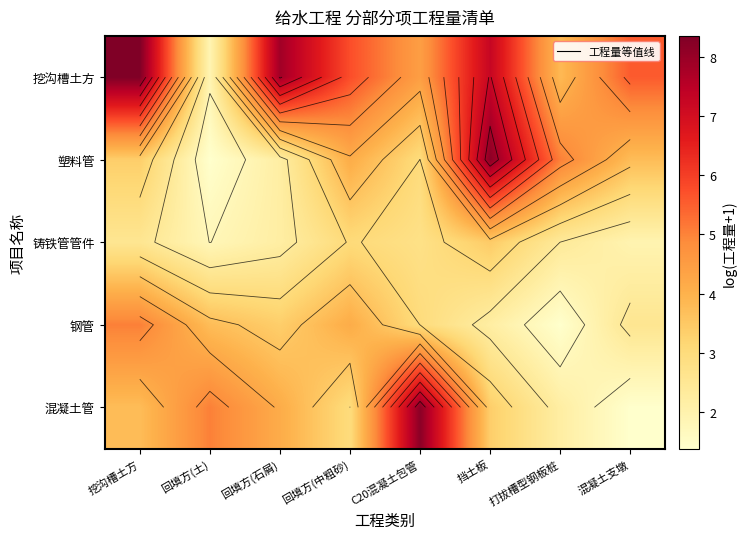

How many categories are shown in the chart?

8